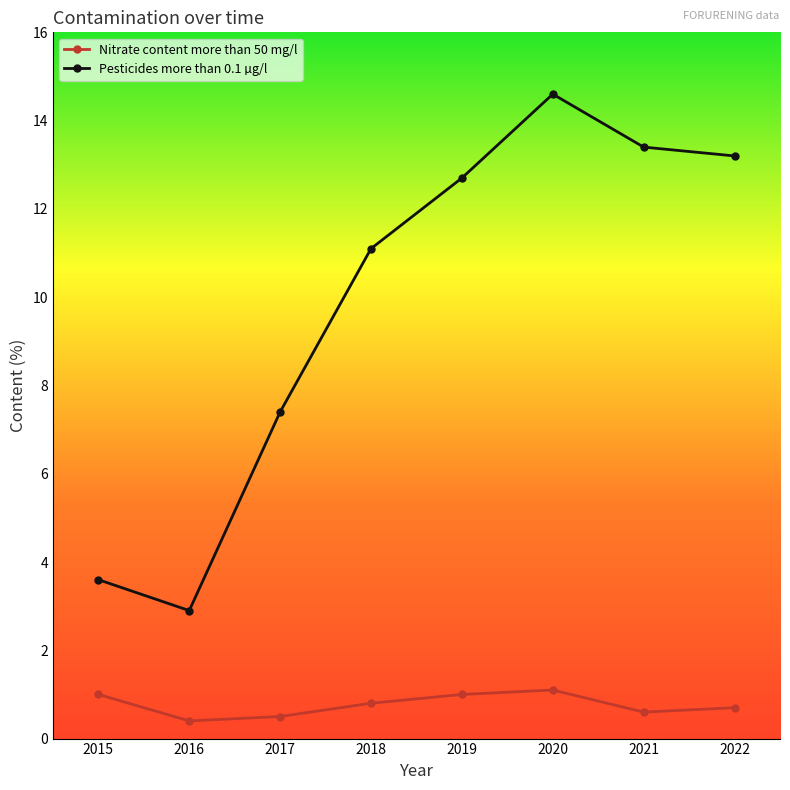

Count the number of data series in this chart.

2